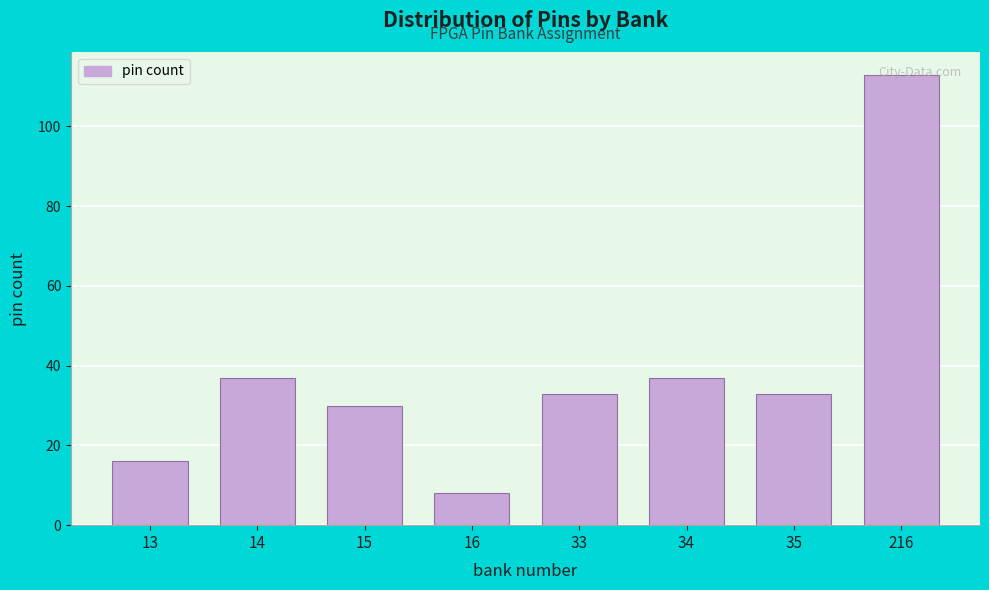

What is the change in value from 33 to 216?

+80